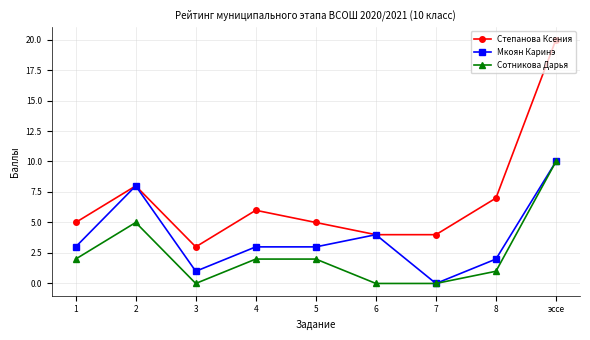

Is this an area chart (filled region under the line)?

No